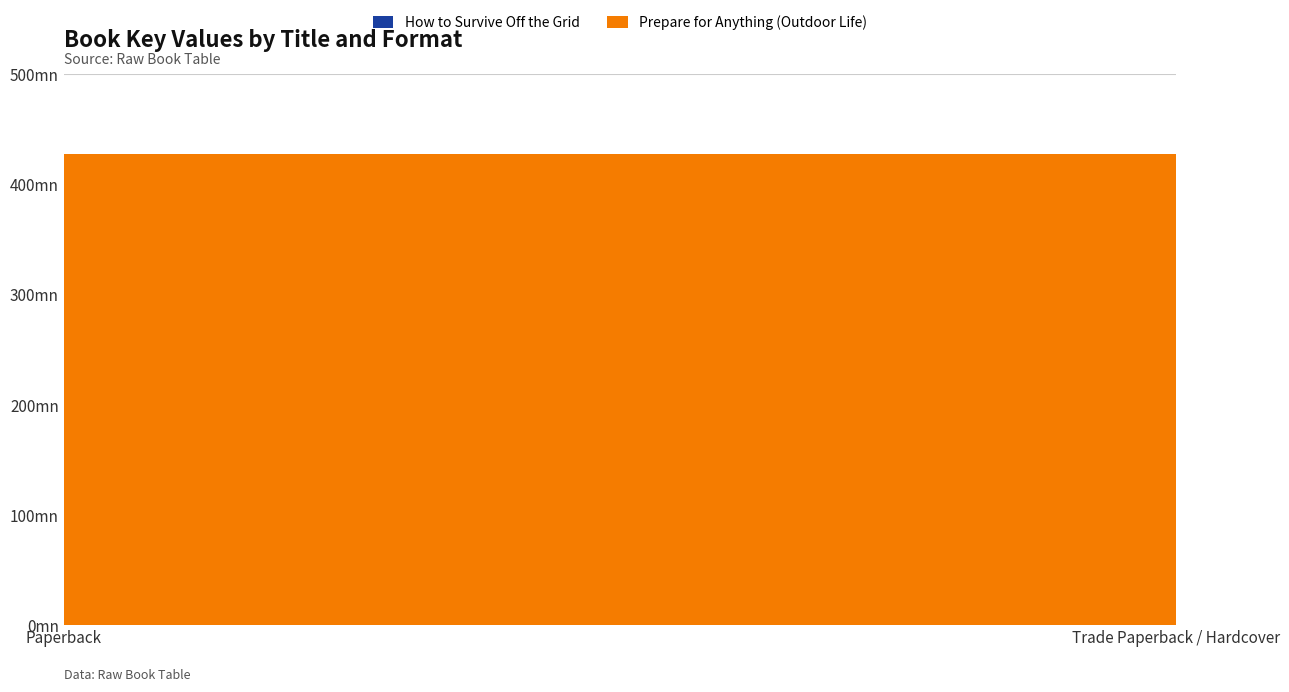

At which category is the sum across all series the highest?

Paperback